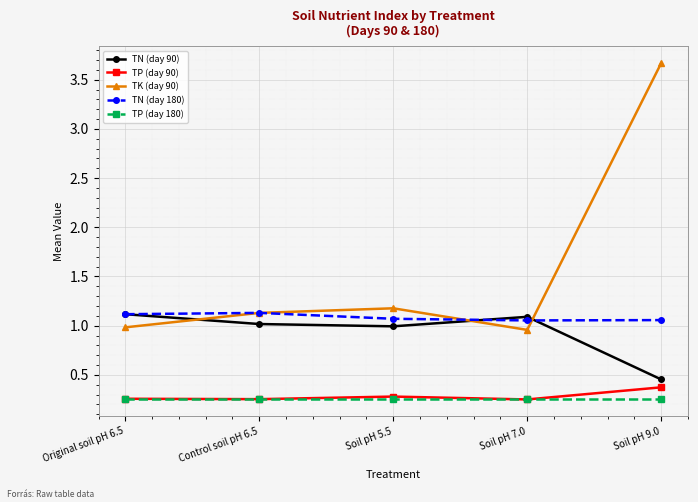

Does the chart have visible grid lines?

Yes